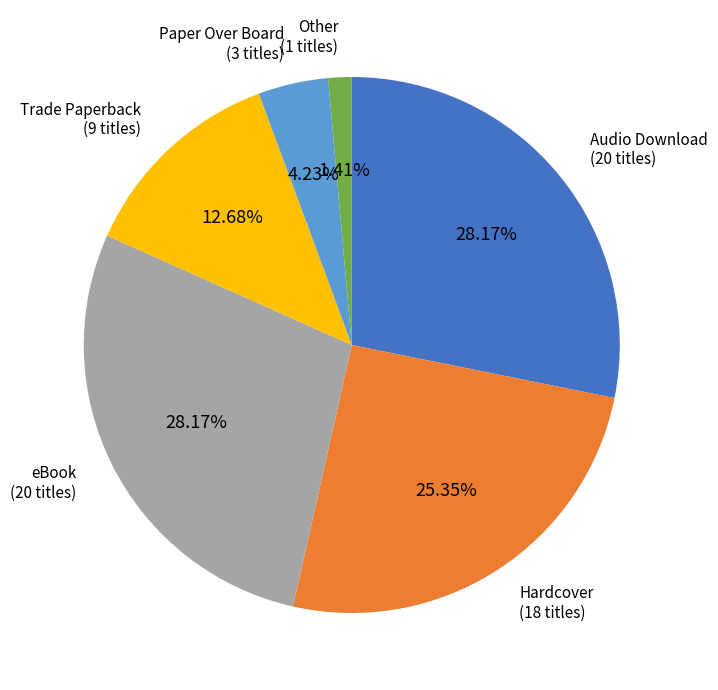

Count the number of slices in the pie.

6